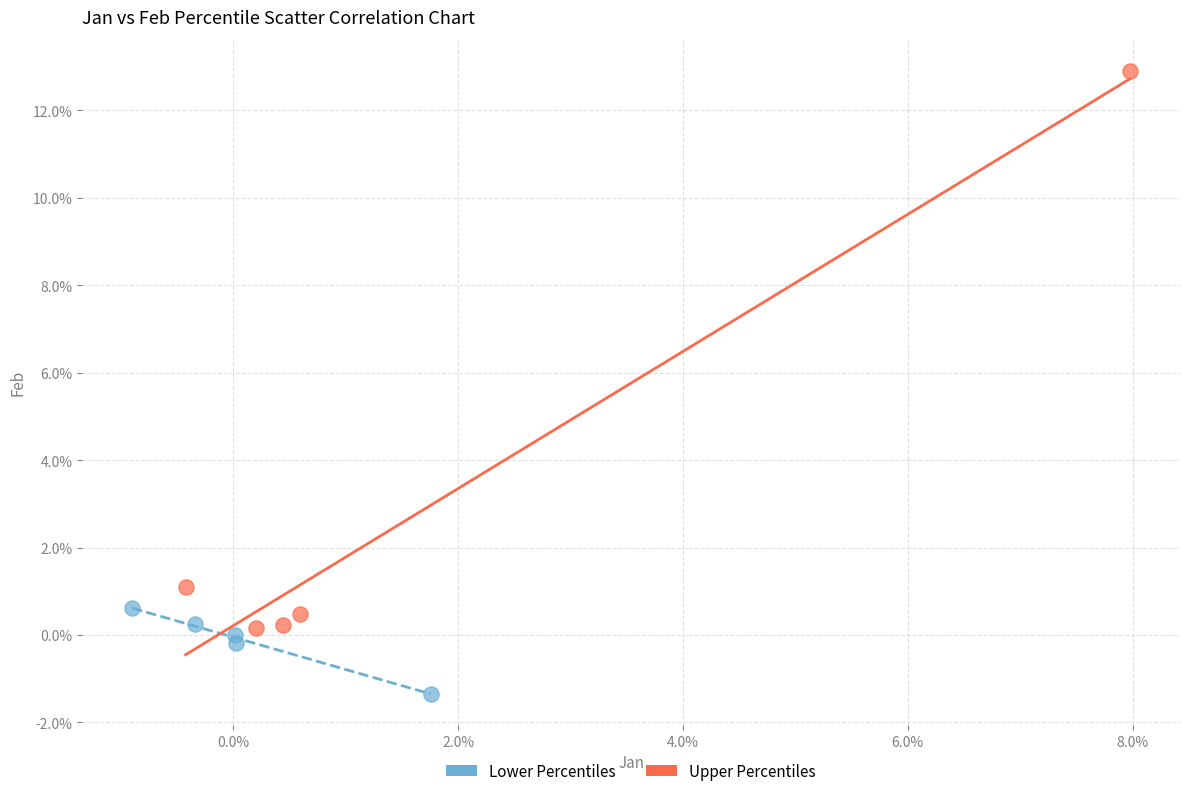

Which series contains the highest Y value?

Upper Percentiles